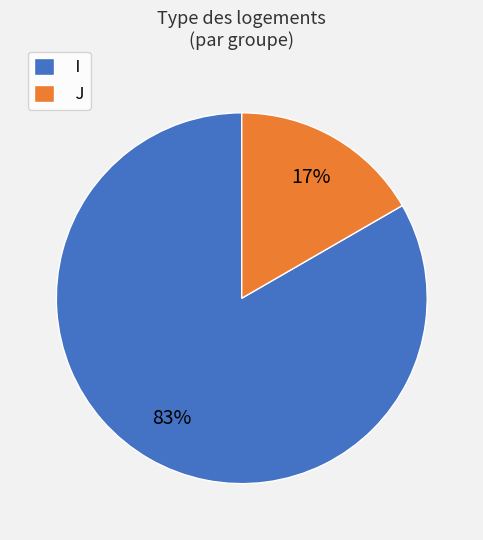

To the nearest percent, what is the combined percentage of I and J?

100%